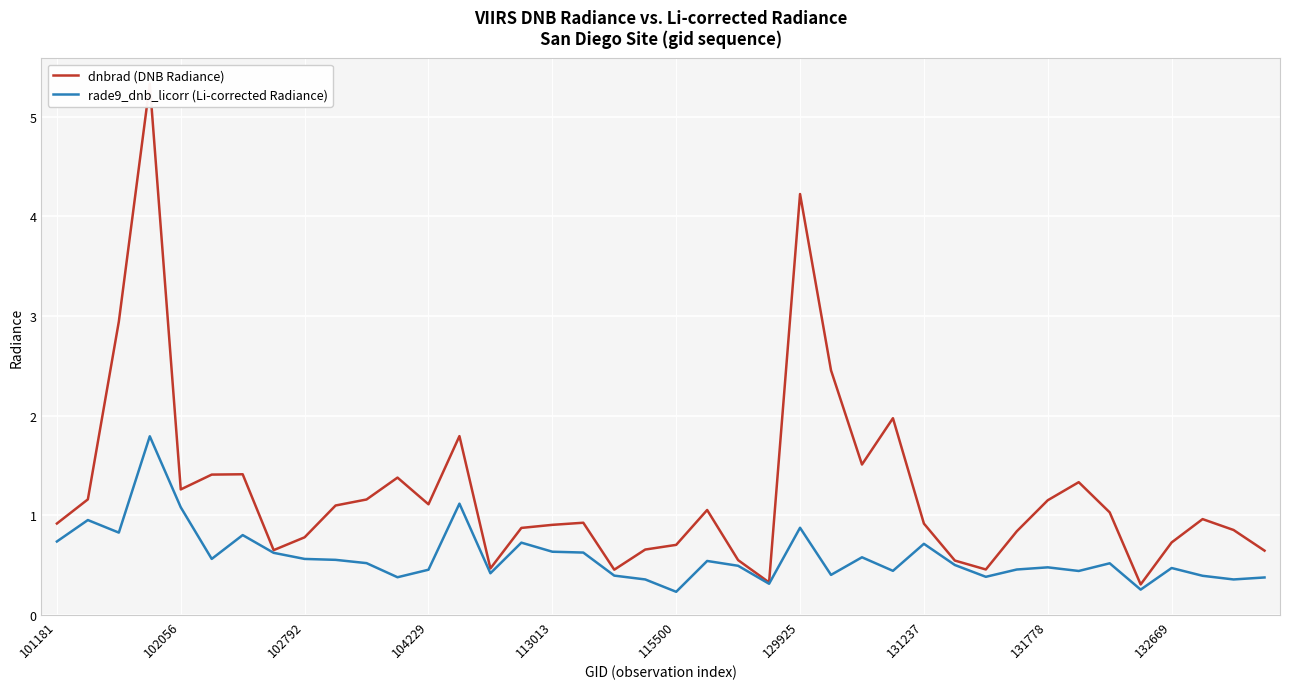

True or false: rade9_dnb_licorr (Li-corrected Radiance) has a value of 0.6 at 102056.

False